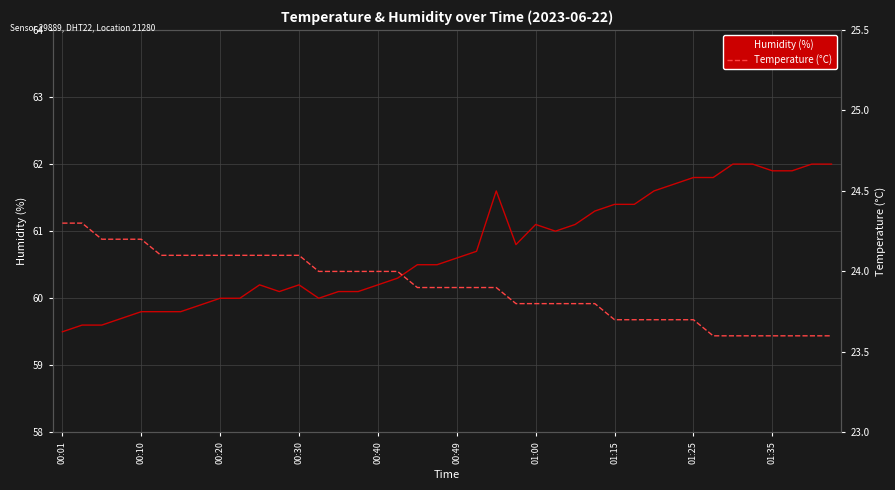

At how many categories does at least one series exceed 30?

40